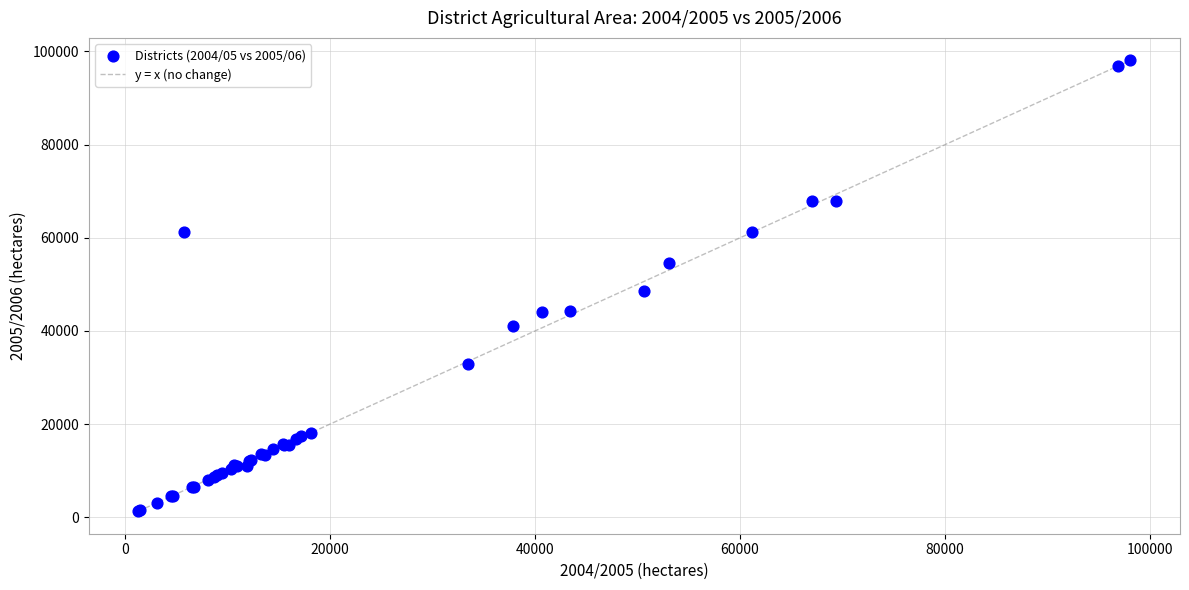

What Y value in the scatter plot is closest to 49697?

48500